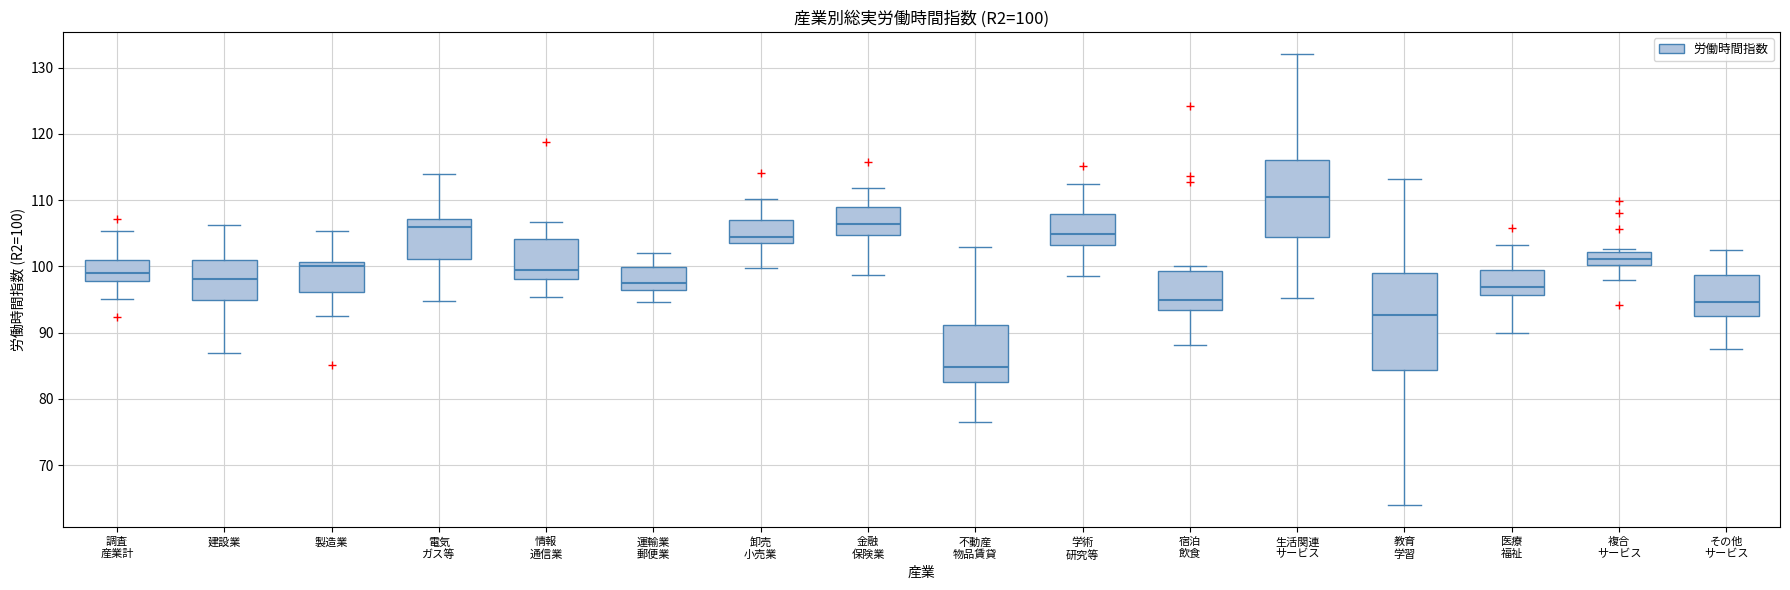

Comparing the boxes themselves (not the whiskers), which one is the tallest?

教育 学習